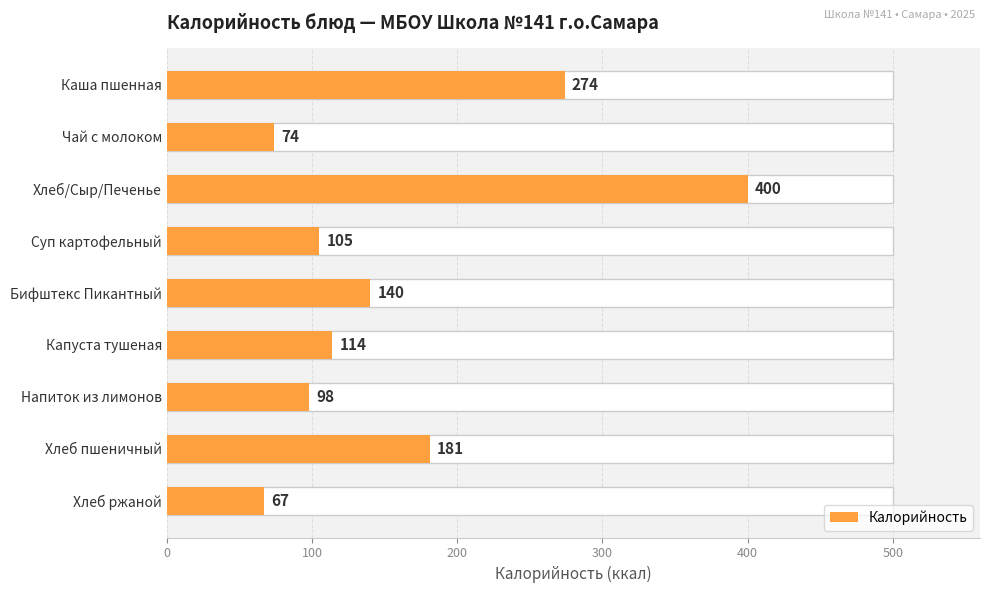

How many bars are there in total?

9